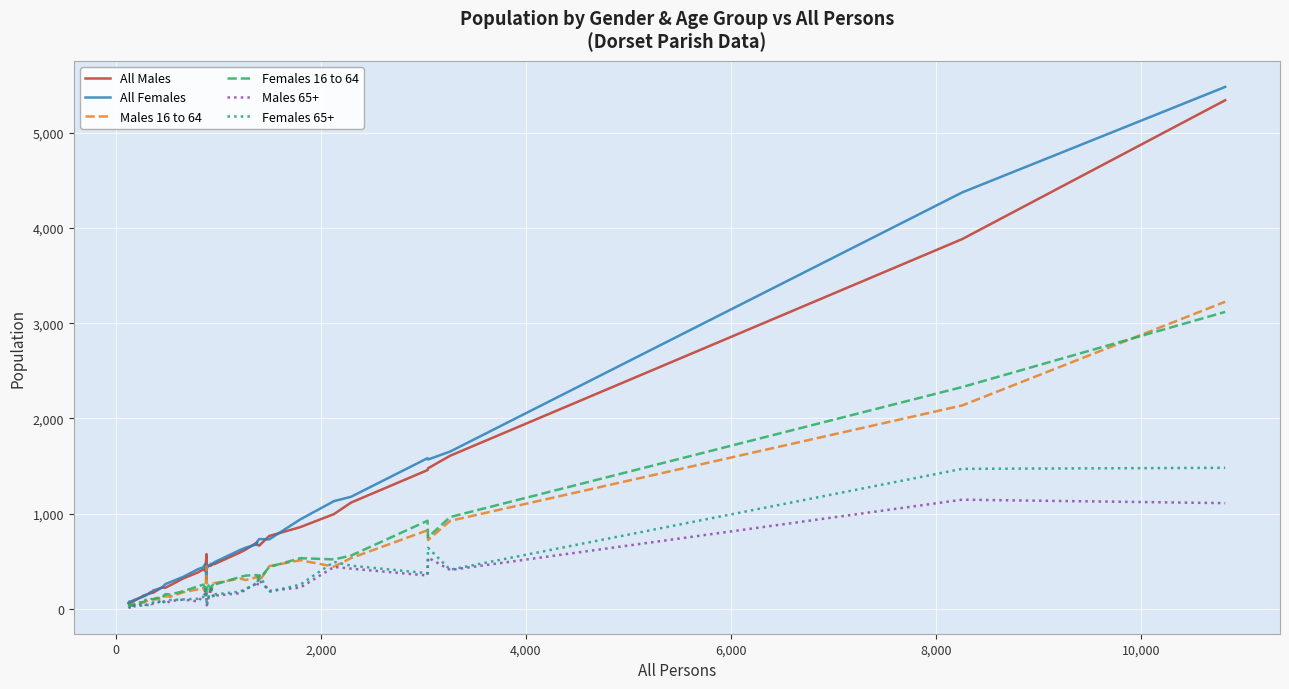

Which series has the widest spread of values?

All Females